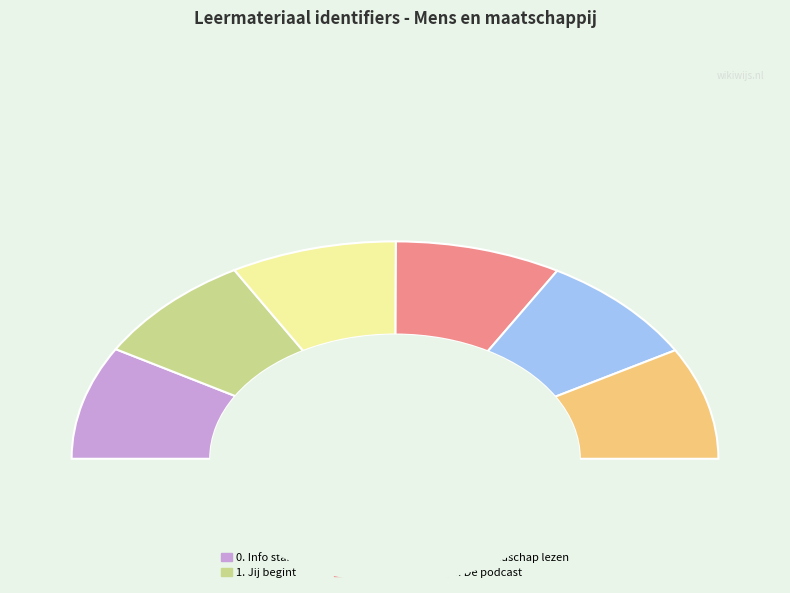

True or false: 1. Jij begint accounts for 17% of the total.

True